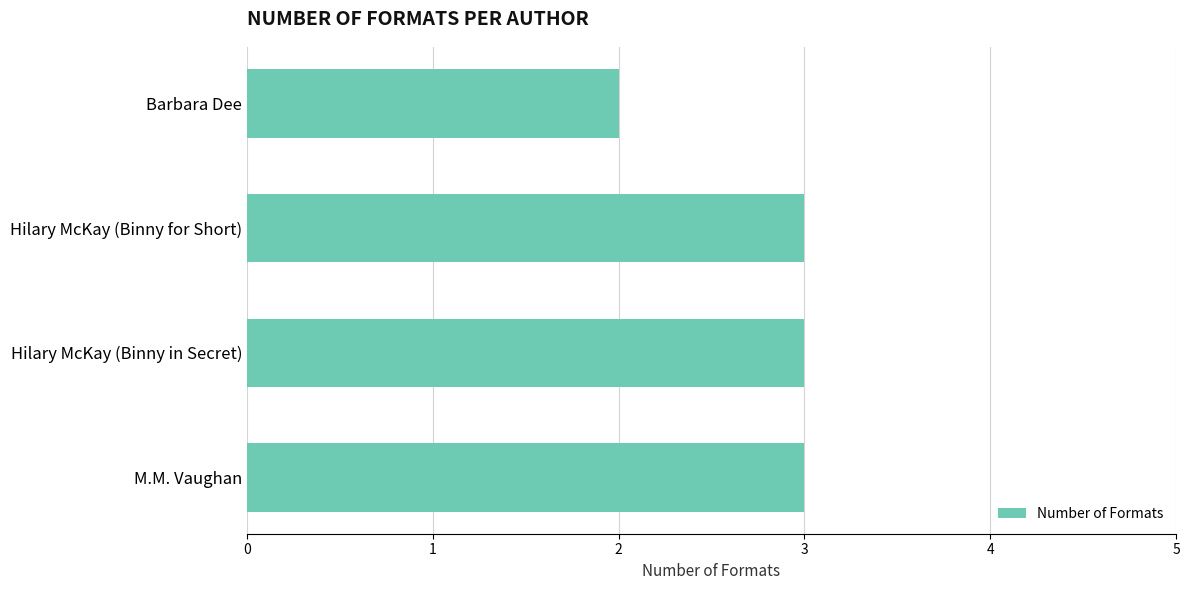

Are the bars grouped side by side (vs. stacked)?

No